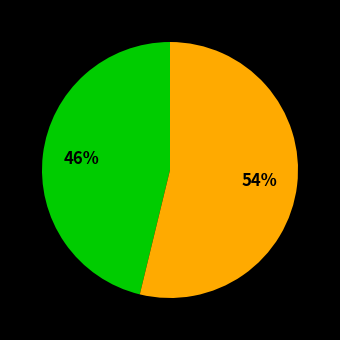

To the nearest percent, what is the difference between the largest and smallest slice percentages?

8%